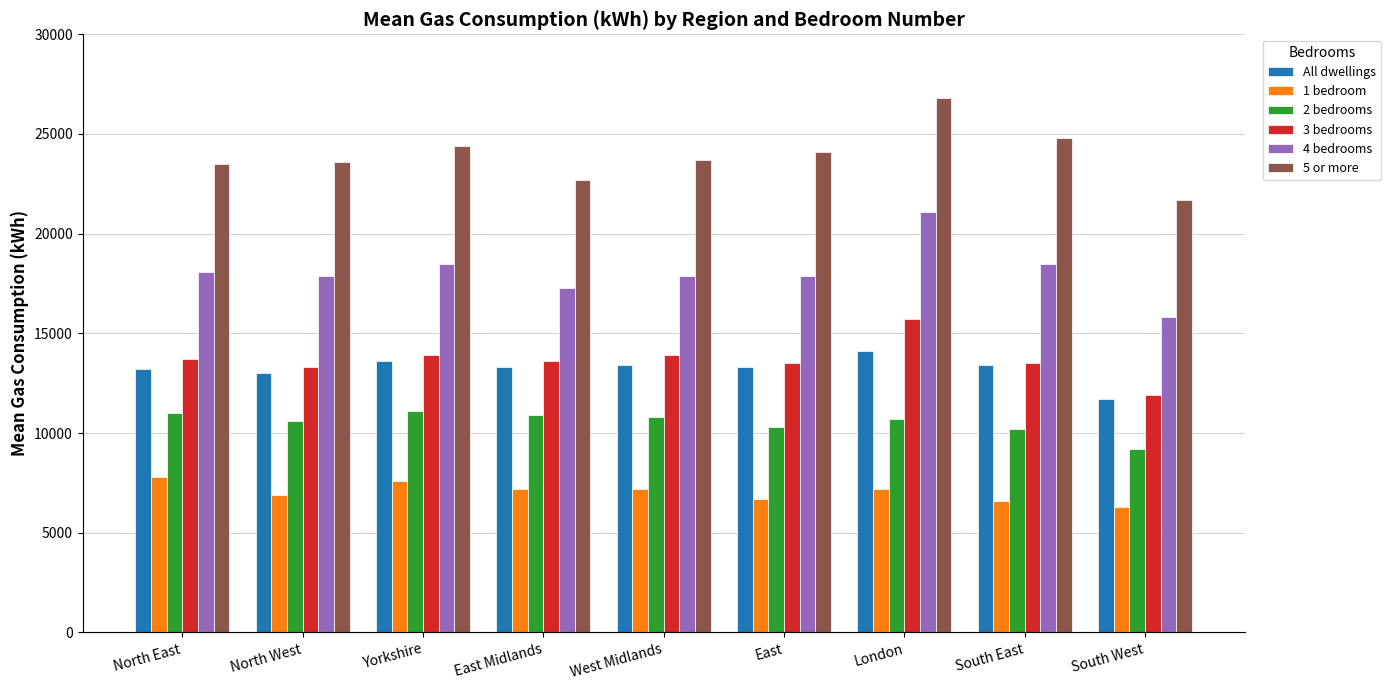

The 3 bedrooms series shows 21042 at East Midlands. True or false?

False